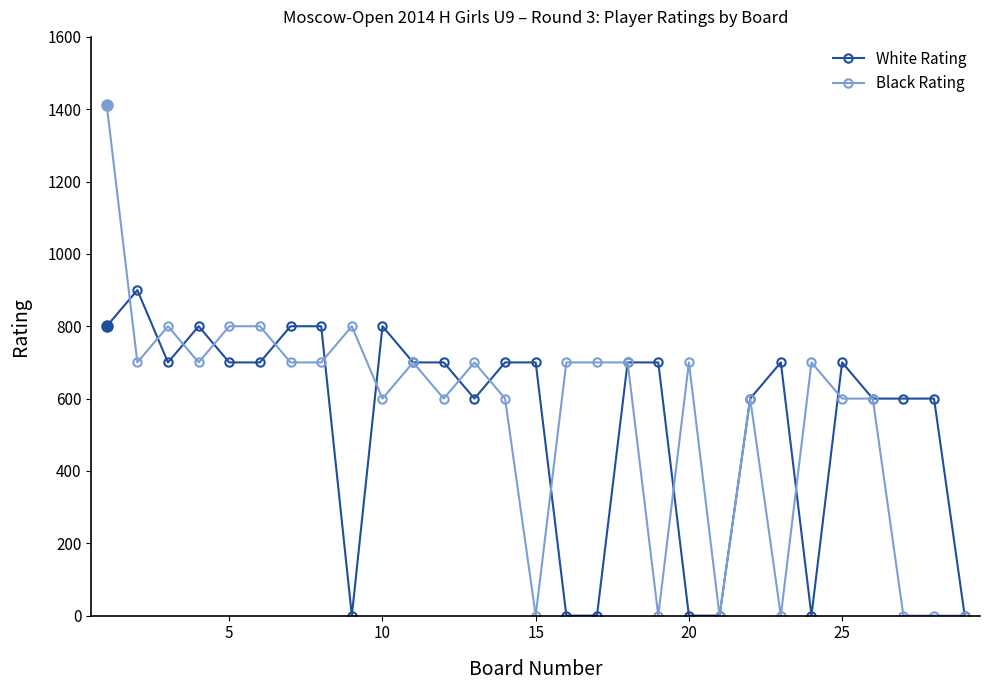

What is the greatest value displayed?

1412